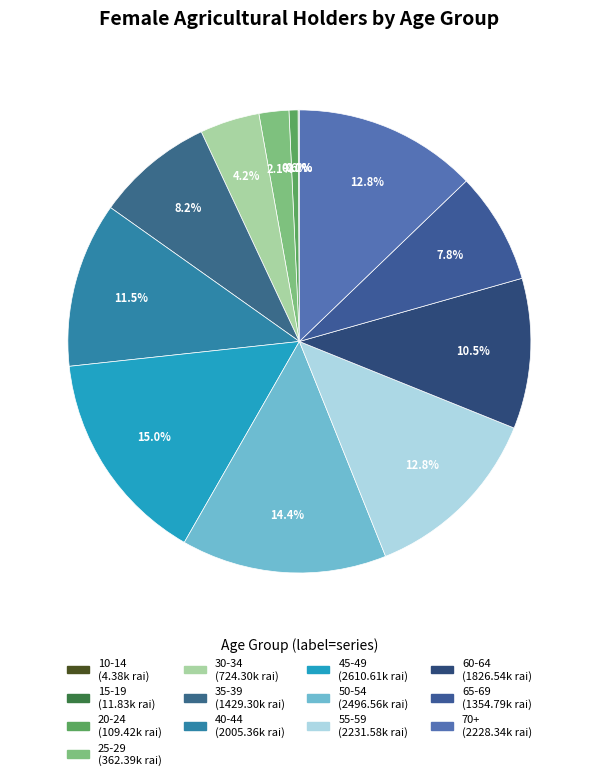

Is there any slice that represents more than half of the pie?

No